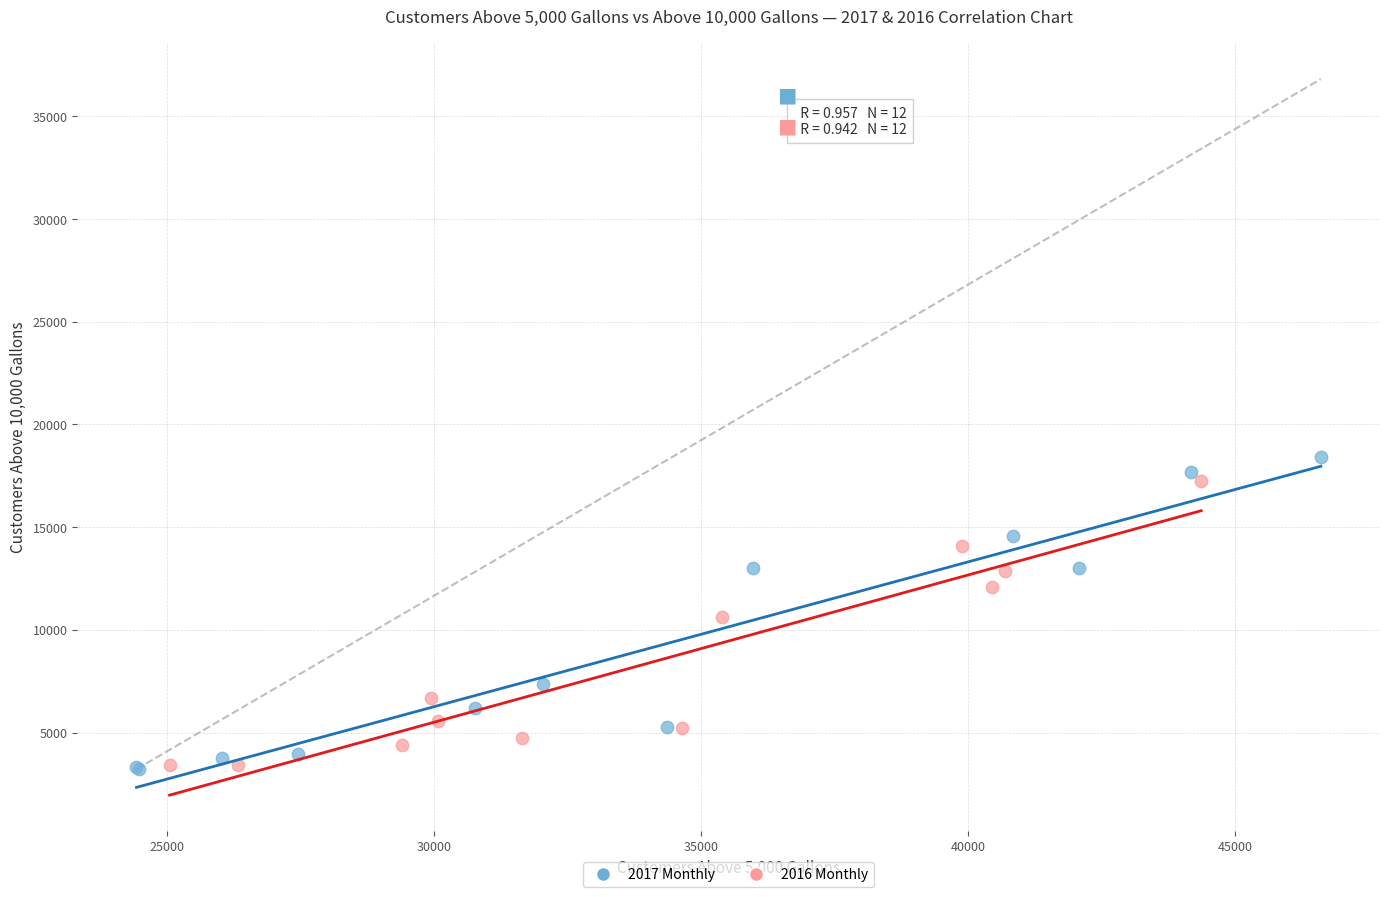

Which series has the largest Y range (max minus min)?

2017 Monthly